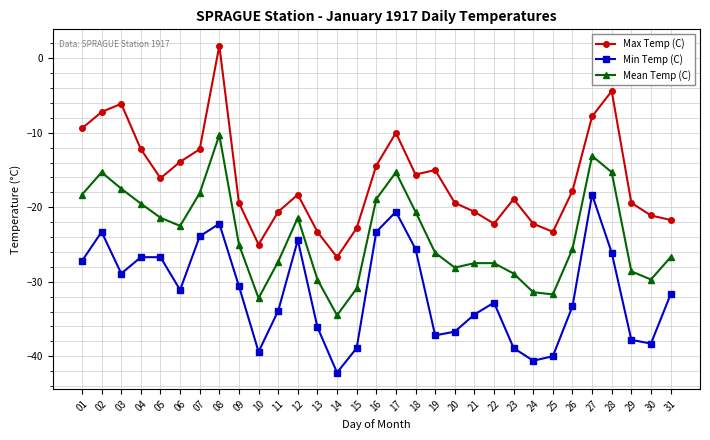

Which series has the widest spread of values?

Max Temp (C)